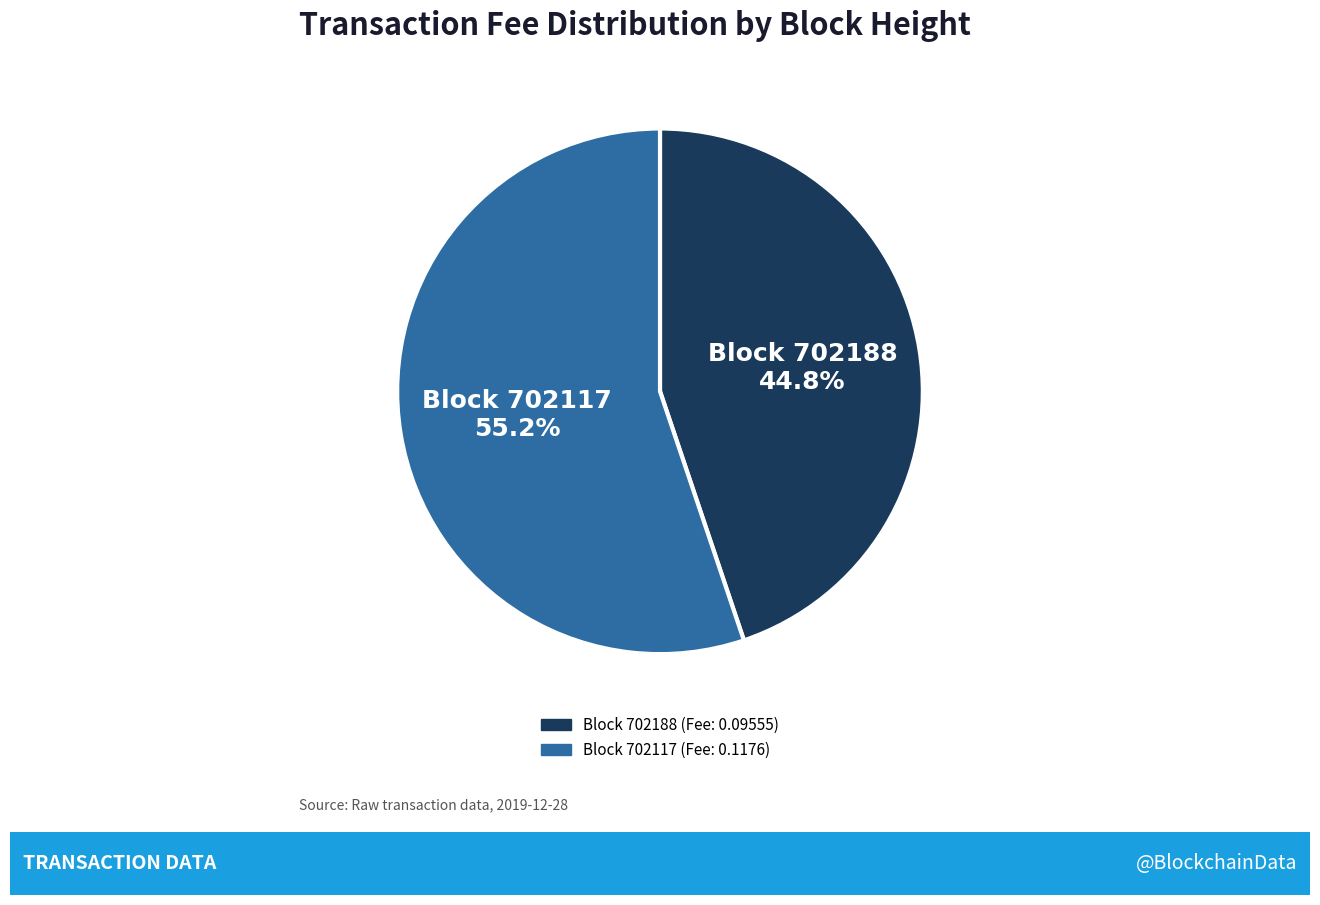

To the nearest percent, what is the difference between the largest and smallest slice percentages?

10%